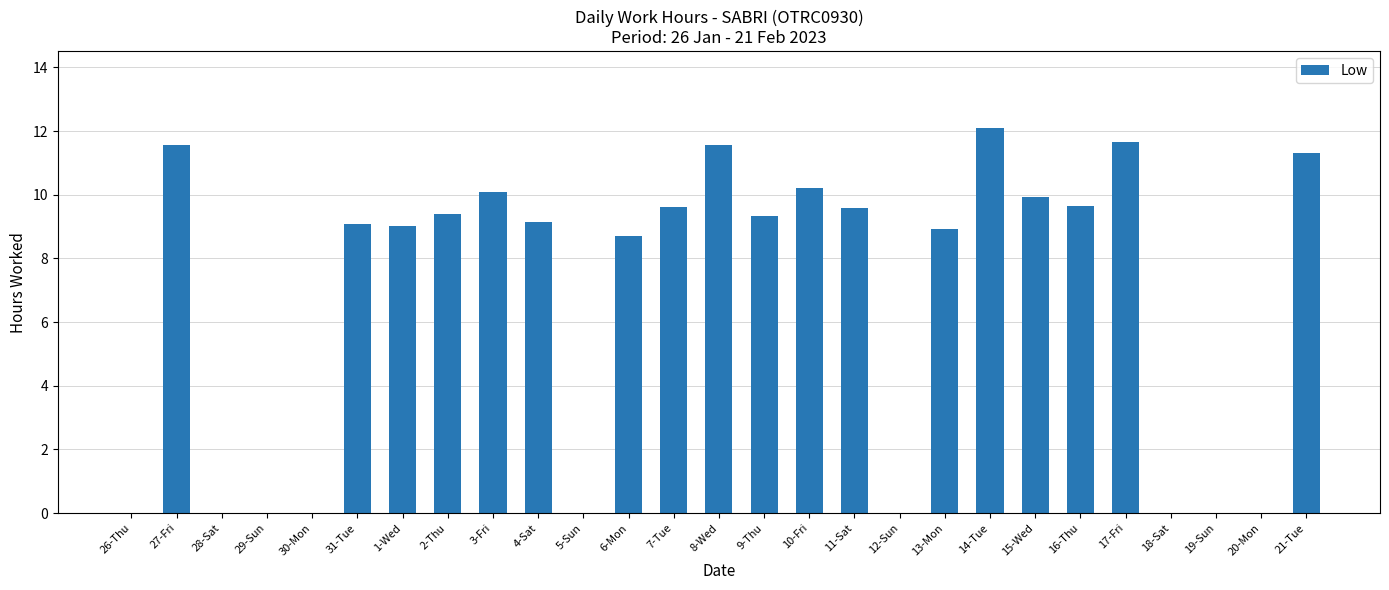

Approximately how many times larger is the value at 8-Wed compared to 7-Tue?

1.2